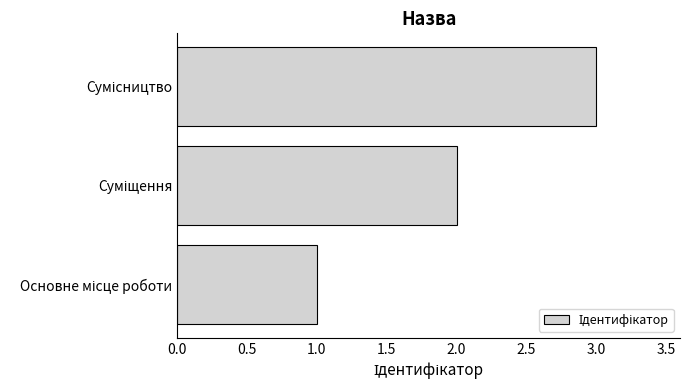

What is the maximum value shown in the chart?

3